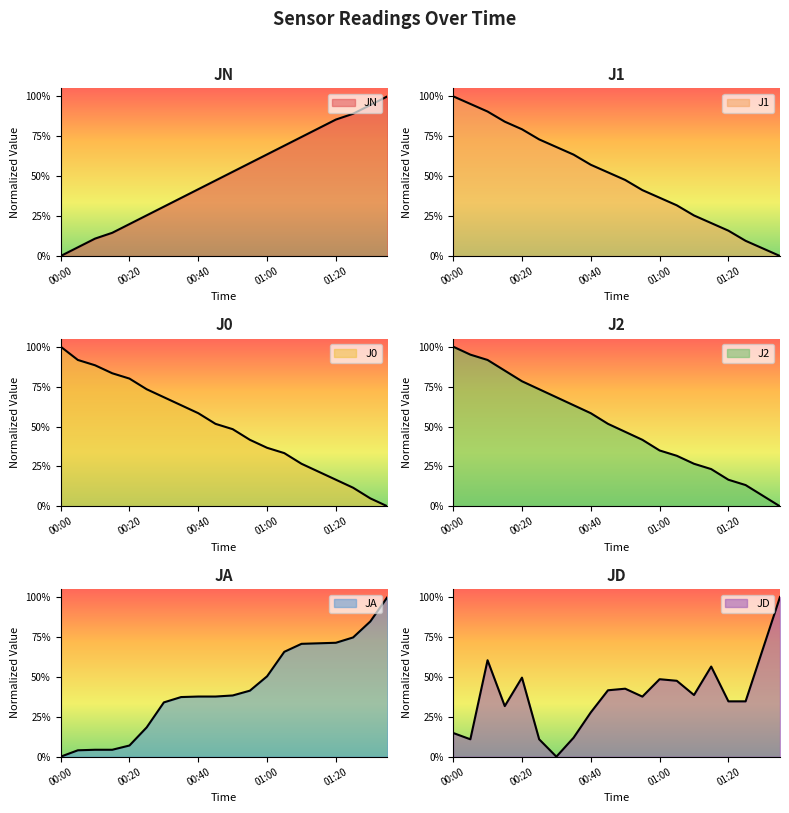

The value of J1 at 01:05 is 0.5. True or false?

False